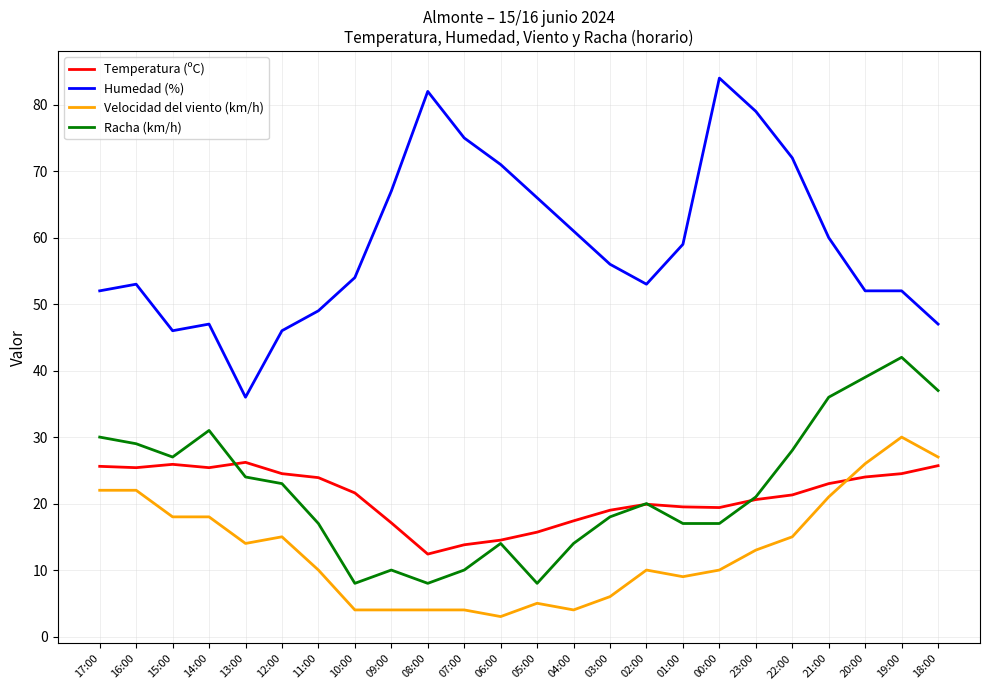

True or false: Humedad (%) has a value of 54.0 at 10:00.

True